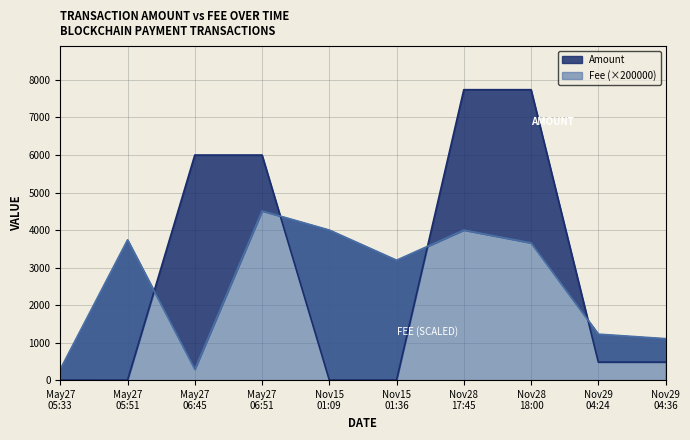

Which series has the widest spread of values?

Amount